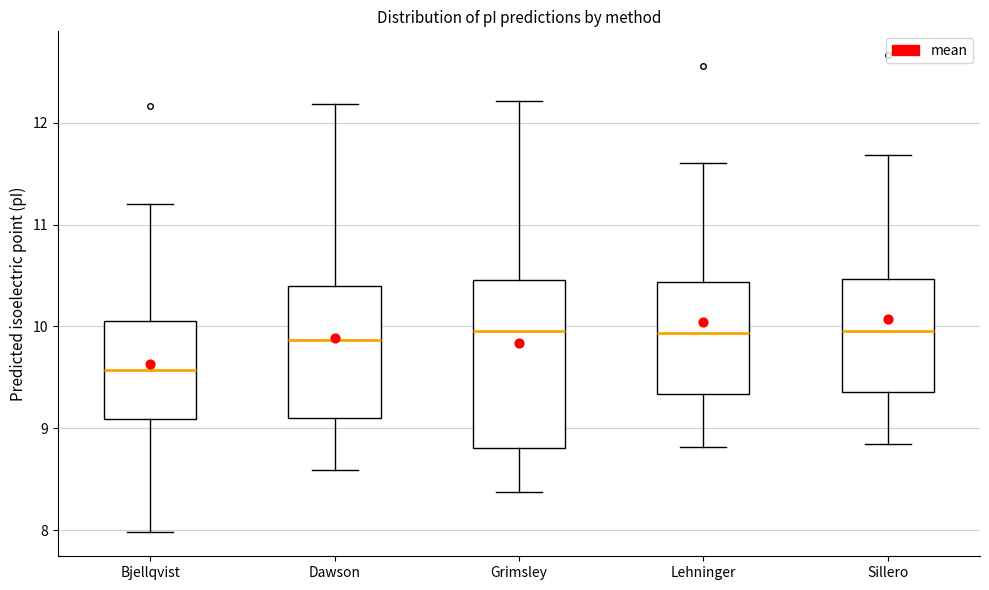

Where does the upper whisker of the box for Lehninger end on the y-axis? The values are not printed on the chart, so give them approximately, as read against the axis.

11.6